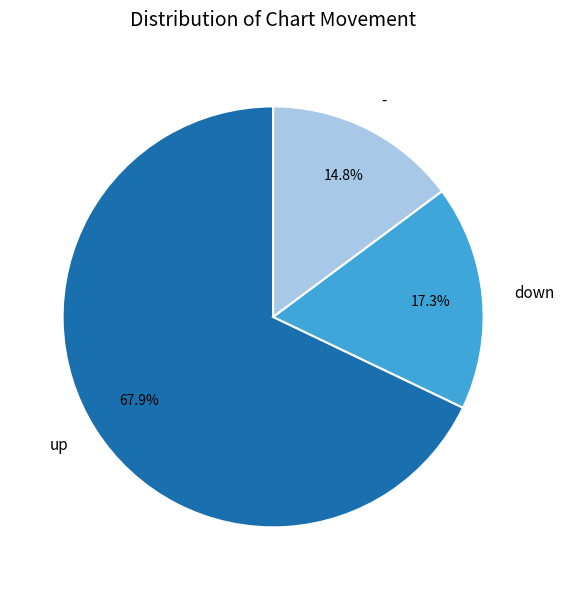

Is there any slice that represents more than half of the pie?

Yes